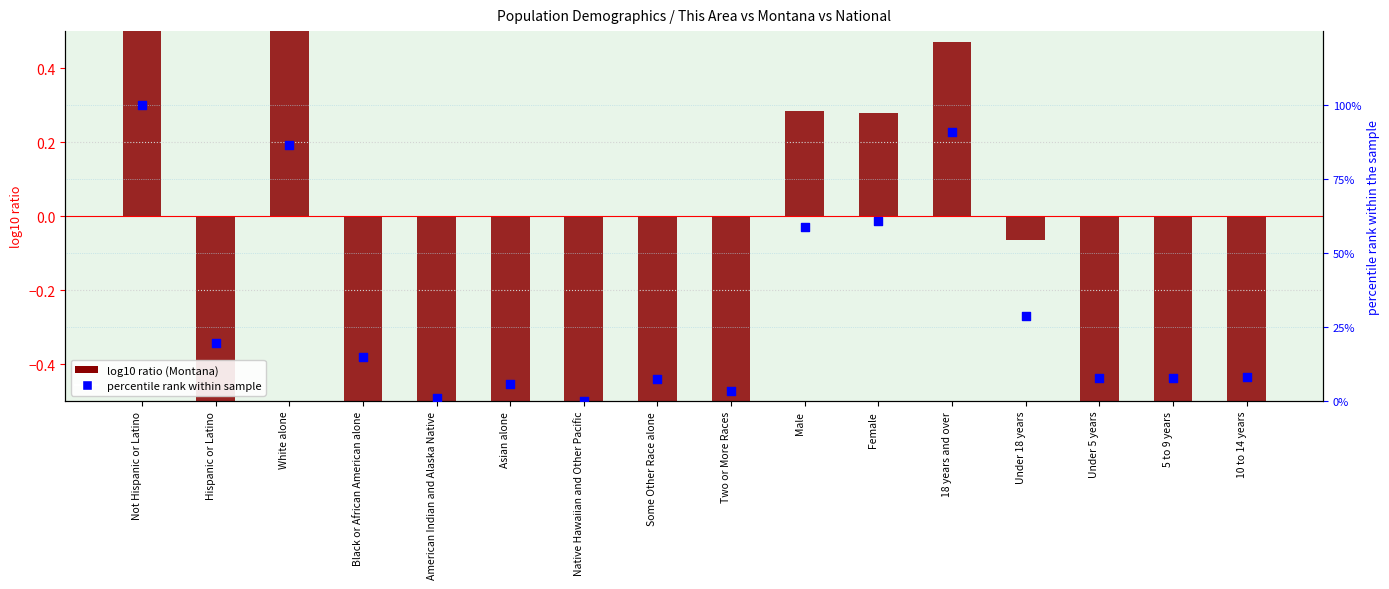

Which series contains the lowest Y value?

log10 ratio (Montana)